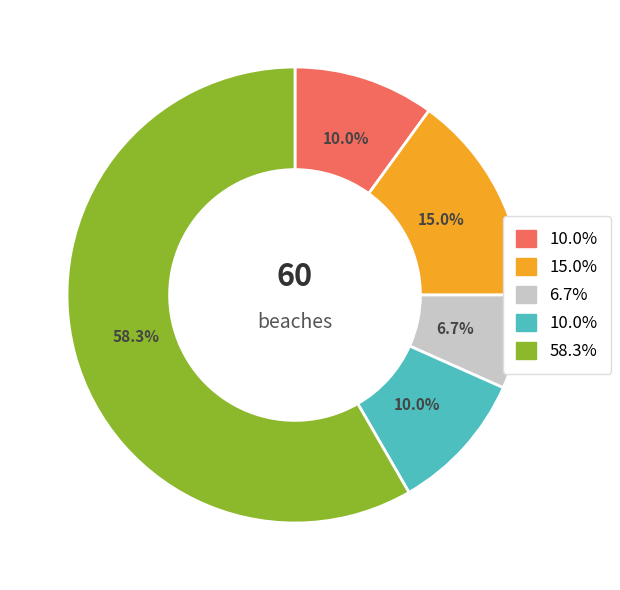

Is there any slice that represents more than half of the pie?

Yes